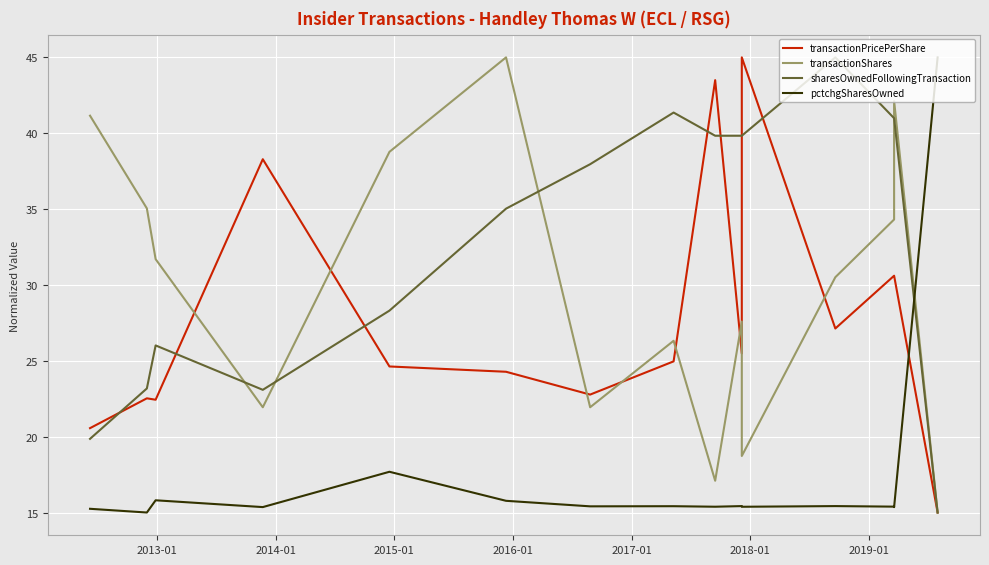

What is the value of the pctchgSharesOwned point at the 7th from the left?

15.4